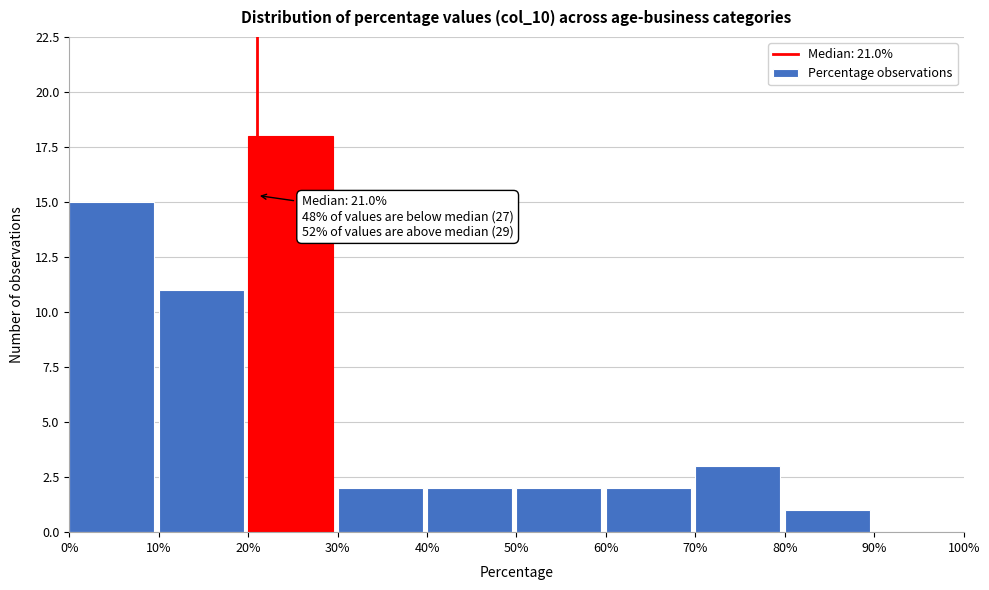

Which range on the x-axis has the tallest bar?

20% to 30%